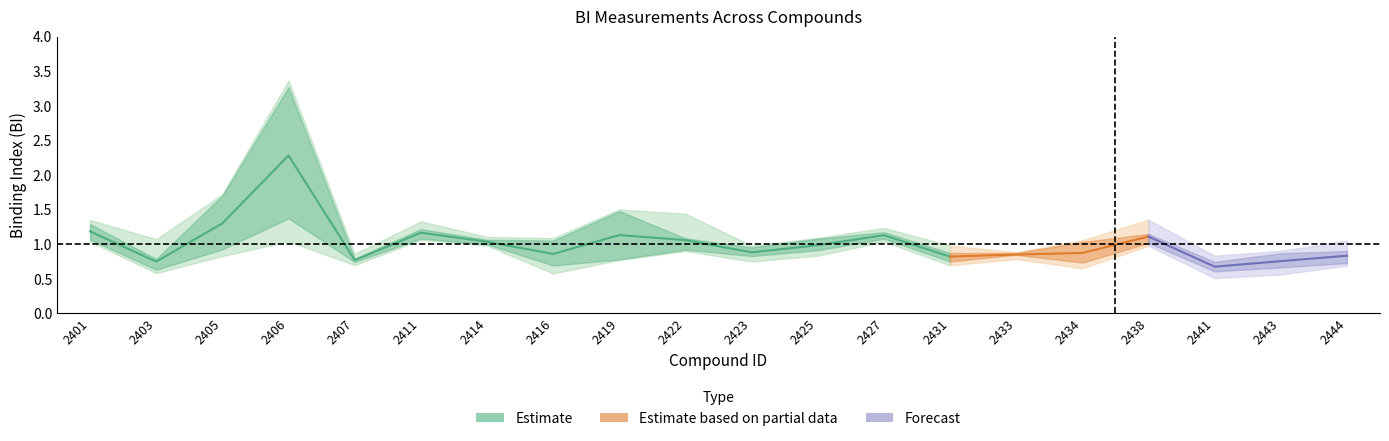

What is the sum of the BI-3 values at 2438 and 2443?

1.7